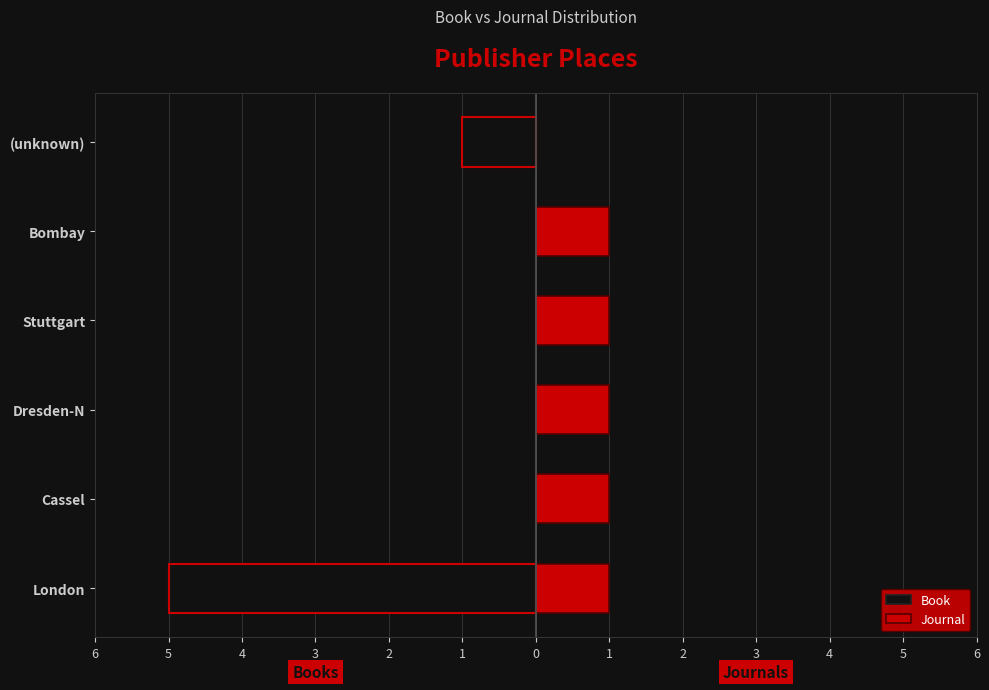

The Journal series shows 1 at Dresden-N. True or false?

True